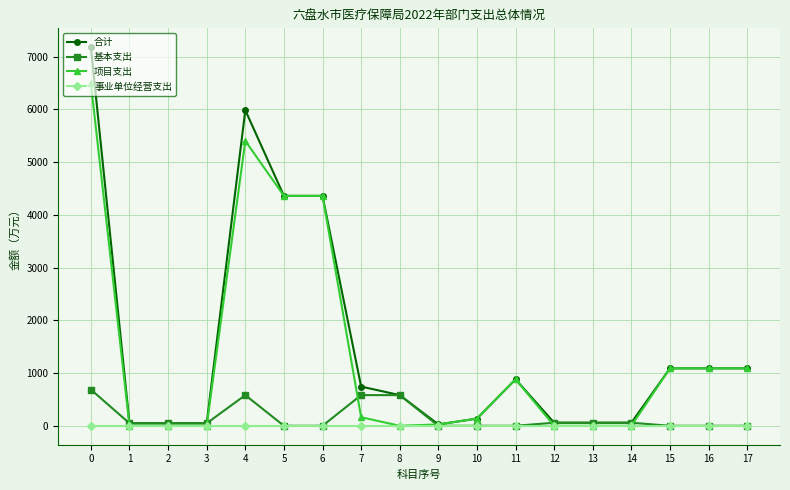

At 4, list the series in order from smallest to largest.

事业单位经营支出, 基本支出, 项目支出, 合计